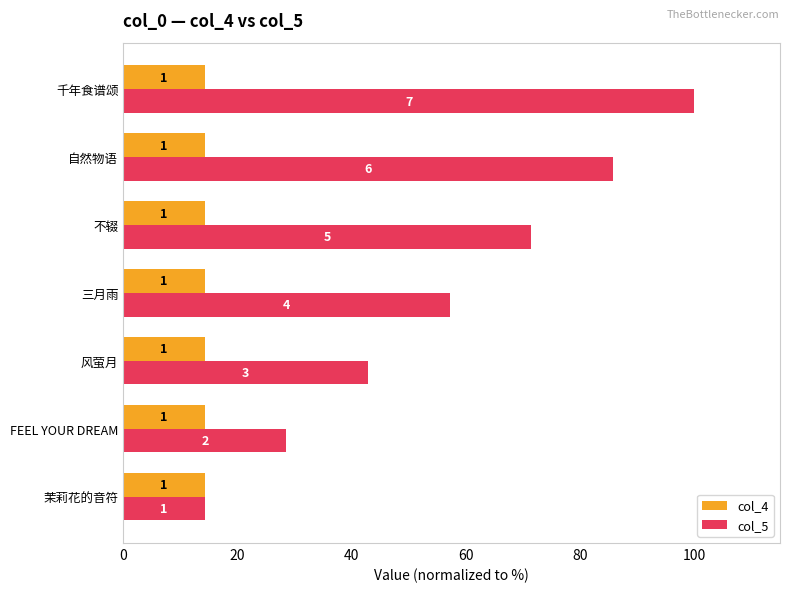

At how many categories does at least one series exceed 69?

3